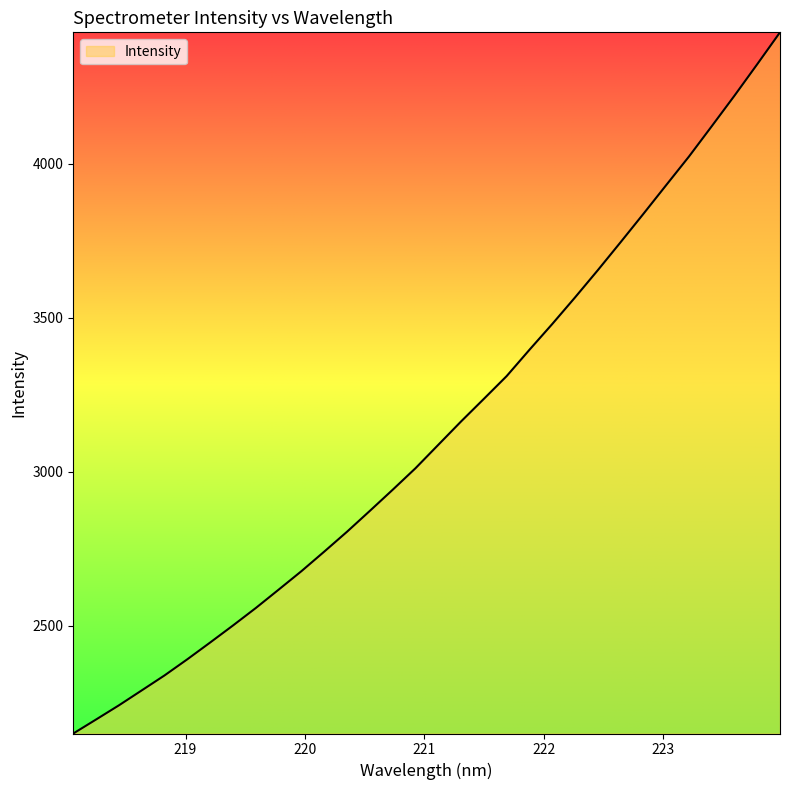

Reading left to right, what are all the values shown in this chart?

2149.3	2194.9	2240.8	2289.4	2338.1	2390.6	2445.0	2500.3	2557.1	2616.7	2676.7	2740.3	2804.9	2872.7	2941.2	3011.0	3087.1	3163.1	3236.5	3310.4	3395.9	3479.6	3565.9	3654.4	3745.3	3837.3	3930.6	4023.5	4121.9	4221.4	4323.6	4427.2